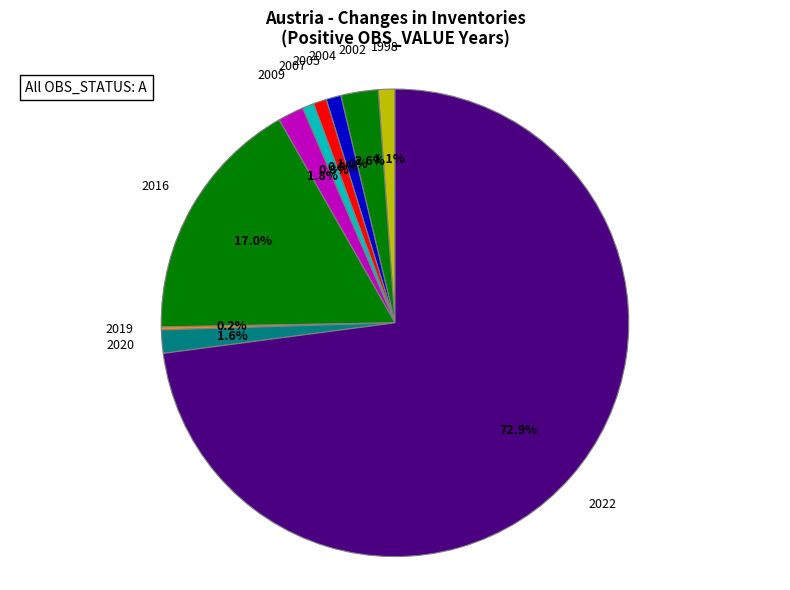

To the nearest percent, what percentage of the pie is 2002?

3%